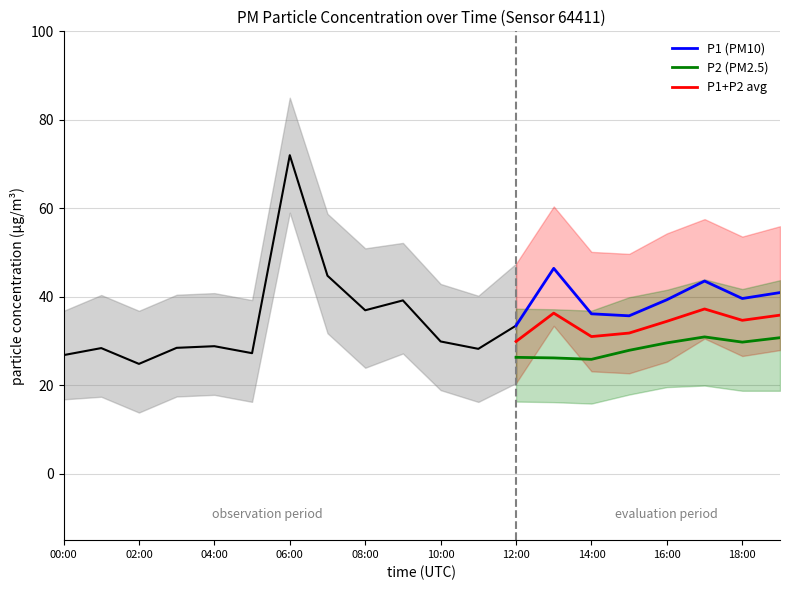

What is the average value of the P2 (PM2.5) series?

28.4